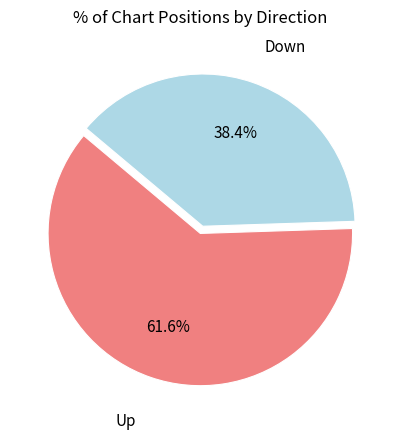

Is there a majority slice in this chart?

Yes